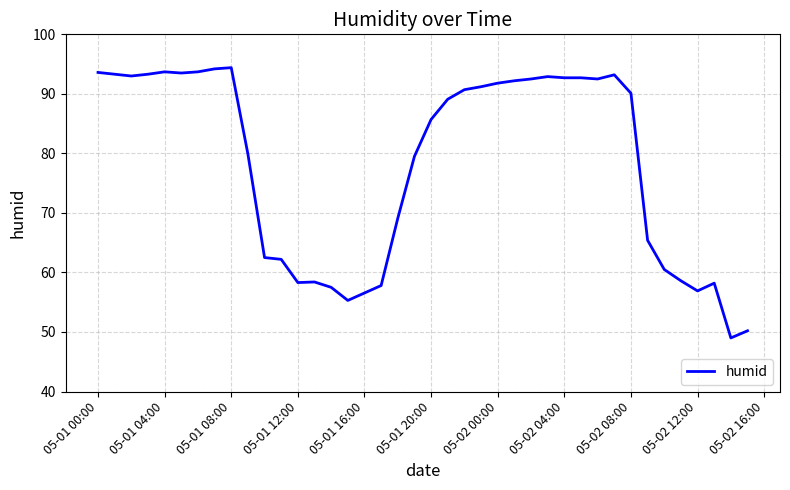

What is the greatest value displayed?

94.4